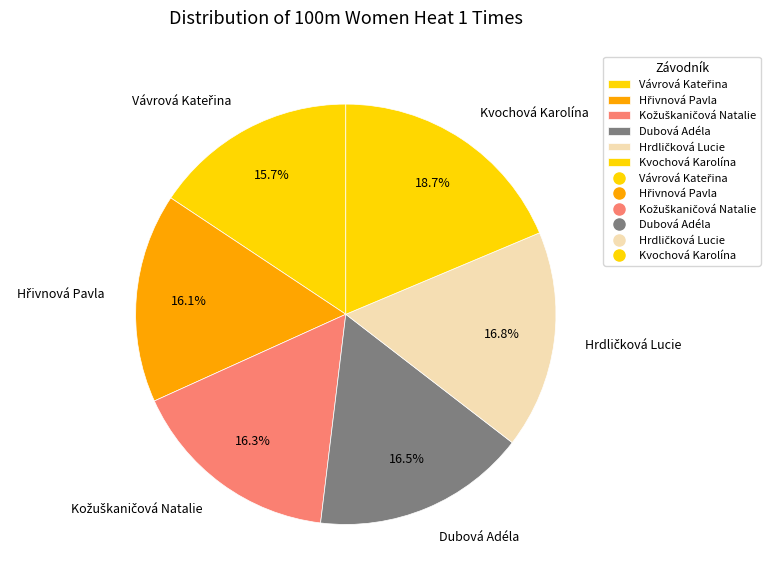

To the nearest percent, what is the difference between the largest and smallest slice percentages?

3%